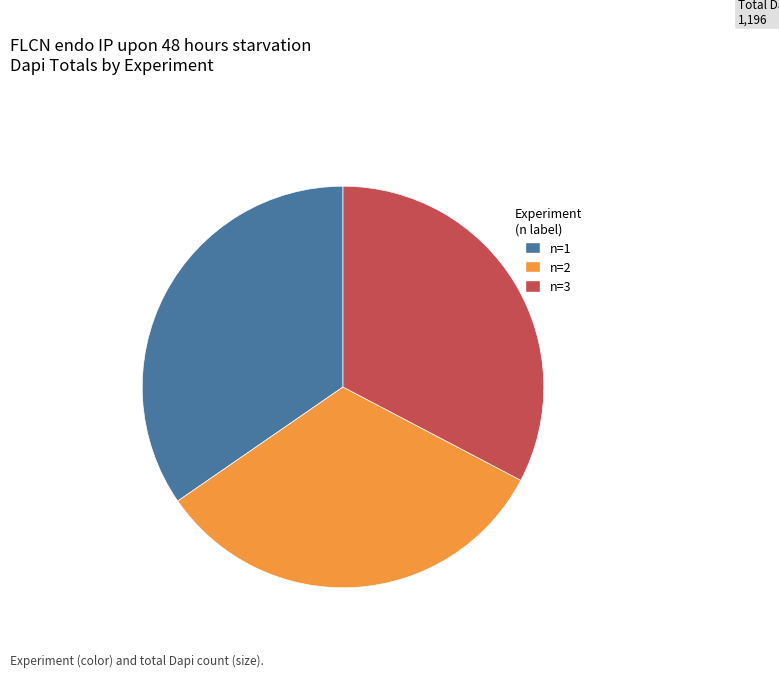

How many segments does this pie chart have?

3